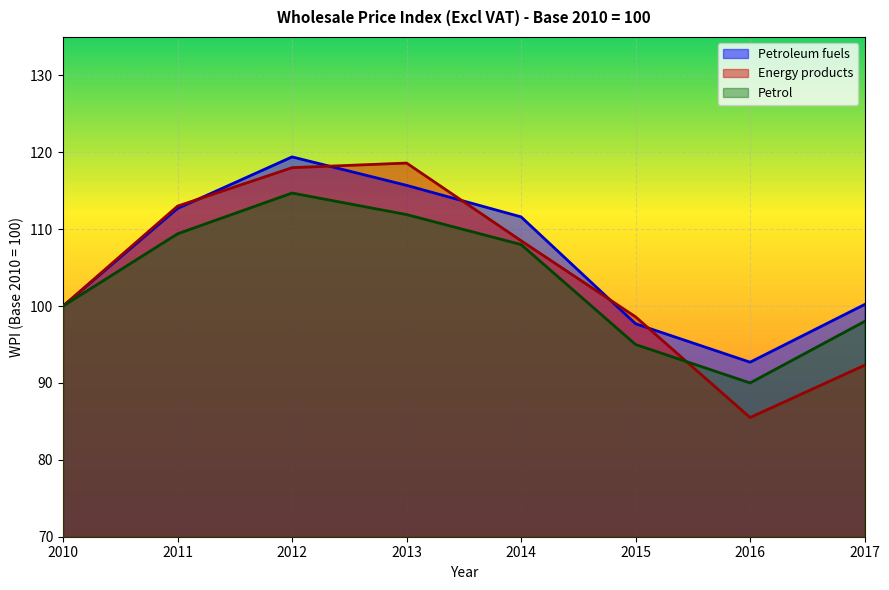

True or false: Petrol and Petroleum fuels intersect in this chart.

False